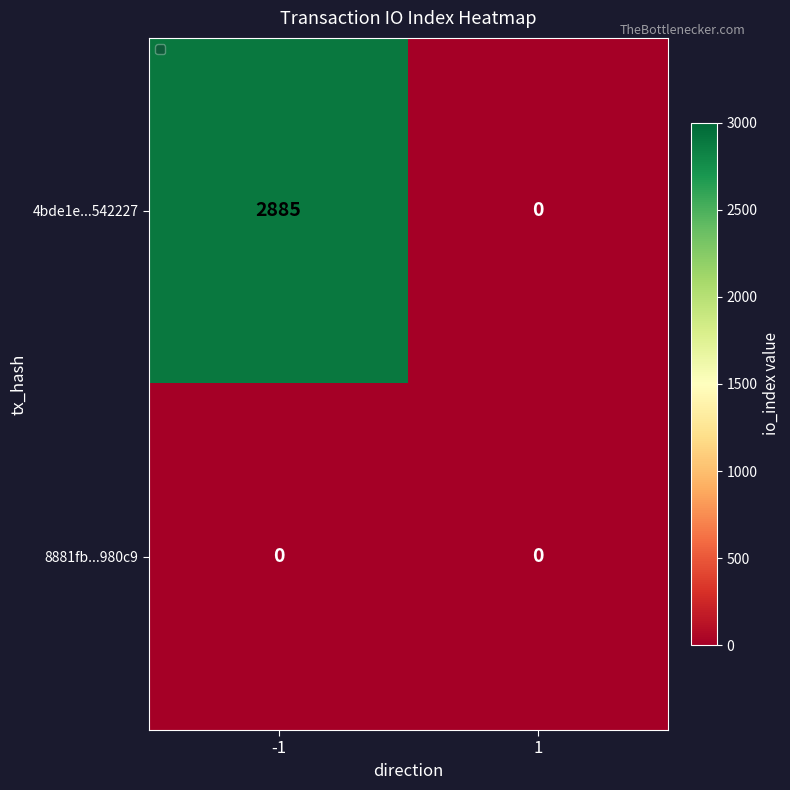

Which series changed the most between -1 and 1?

4bde1e...542227